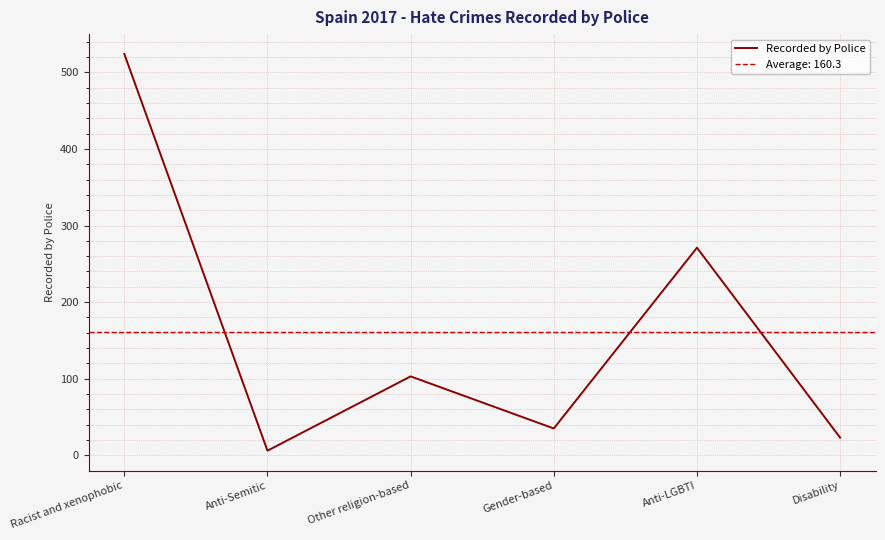

Between Anti-LGBTI and Disability, which is larger?

Anti-LGBTI